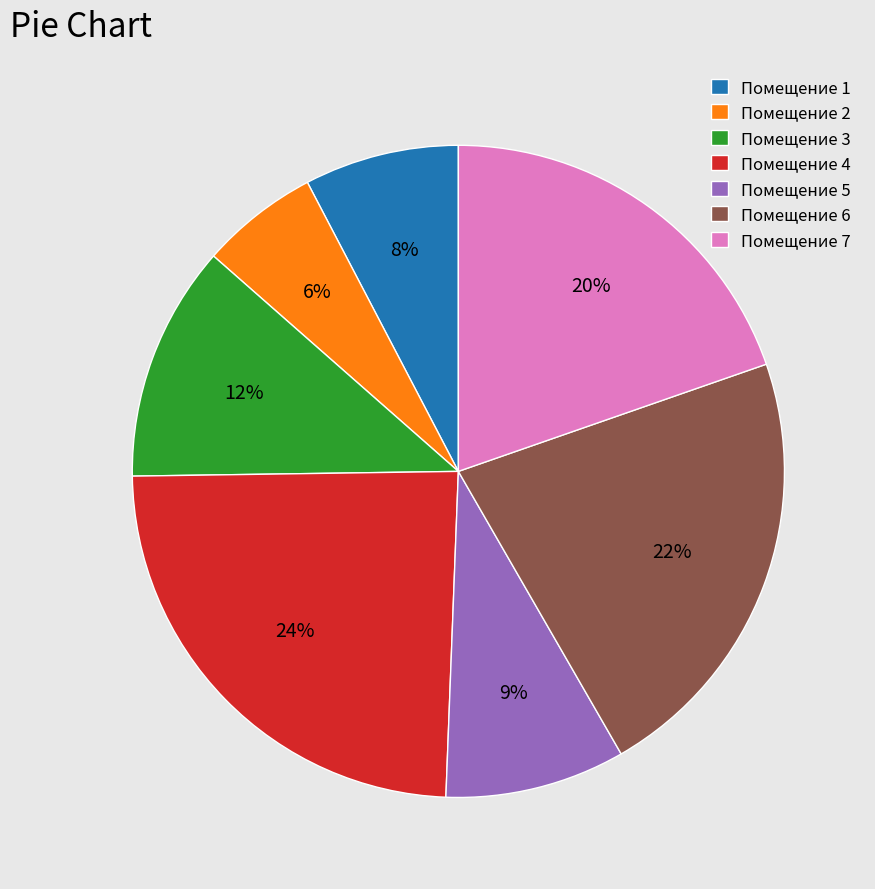

To the nearest percent, what portion does Помещение 6 represent?

22%